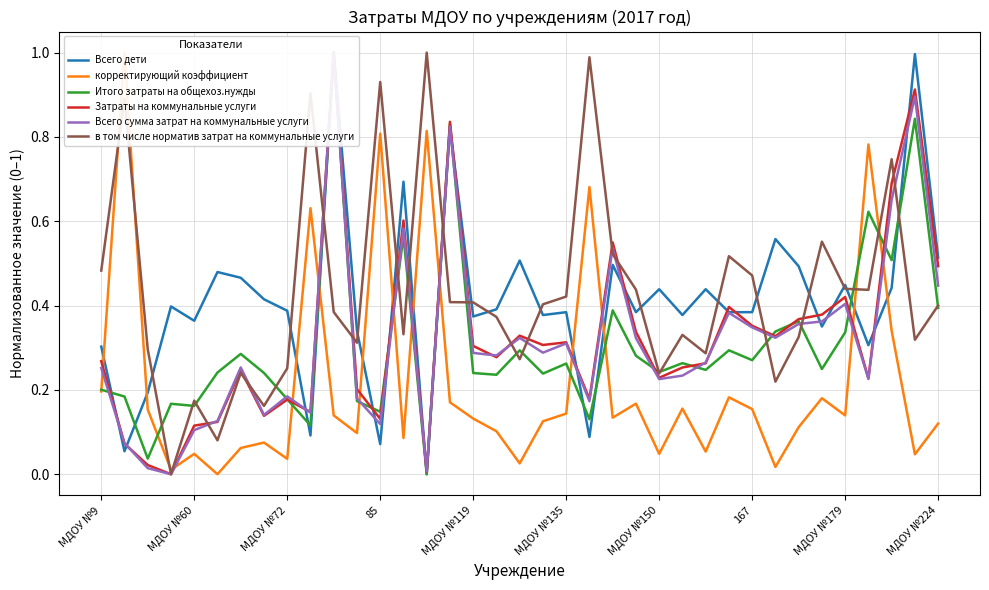

The в том числе норматив затрат на коммунальные услуги series shows 0.1 at МДОУ №150. True or false?

False